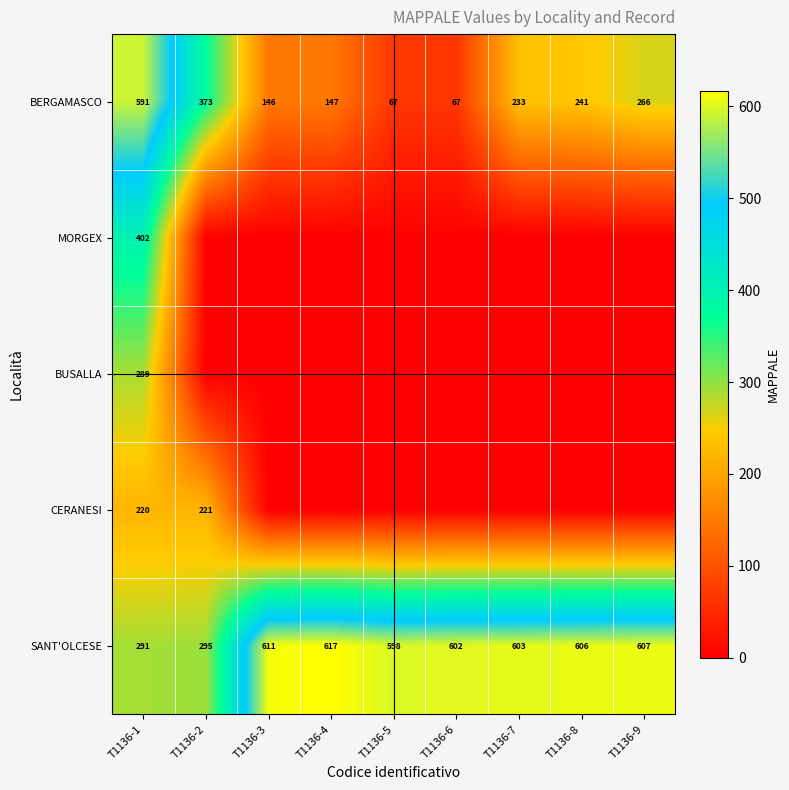

At which category is the sum across all series the highest?

T1136-1